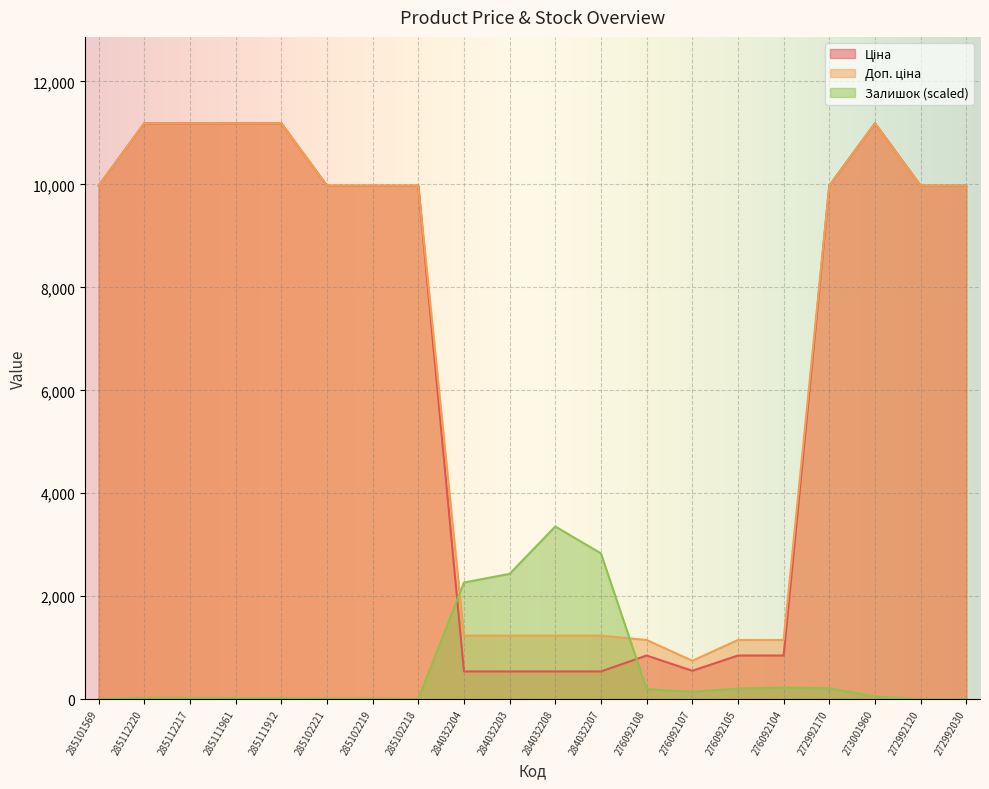

At which category is the sum across all series the highest?

273001960